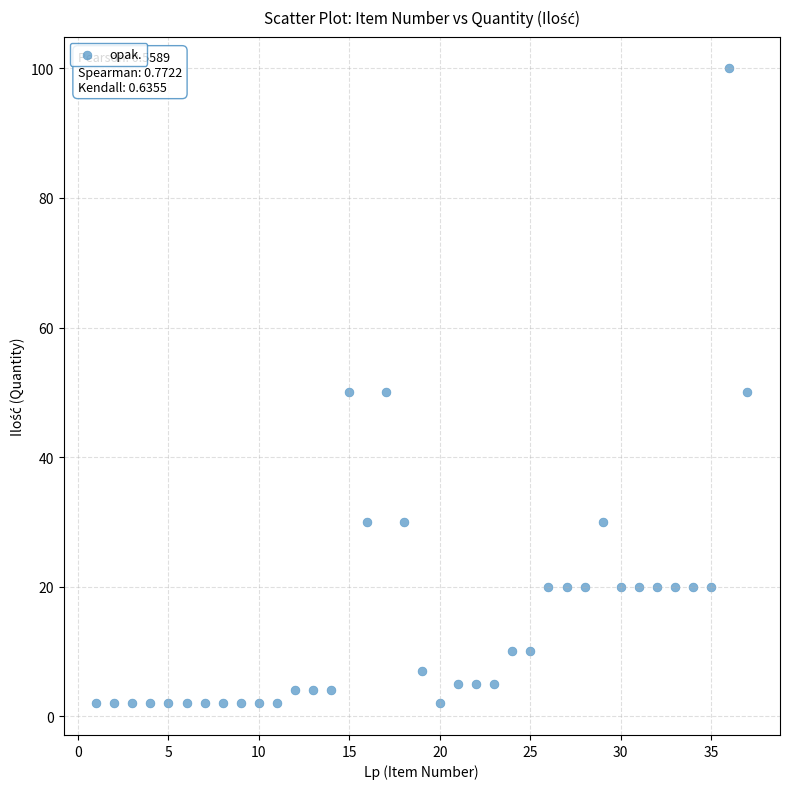

What is the range of X values (max minus min)?

36